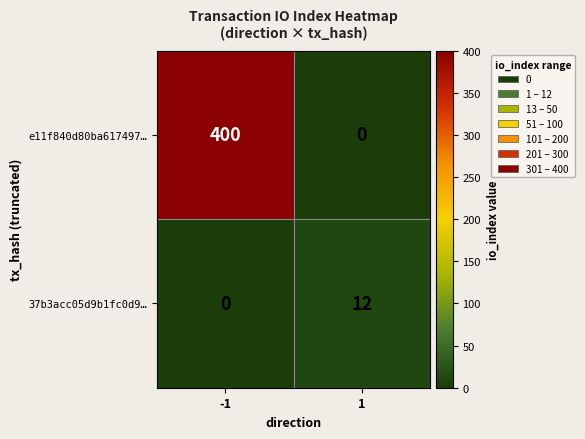

What is the approximate value of e11f840d80ba617497… at -1, to the nearest 10?

400